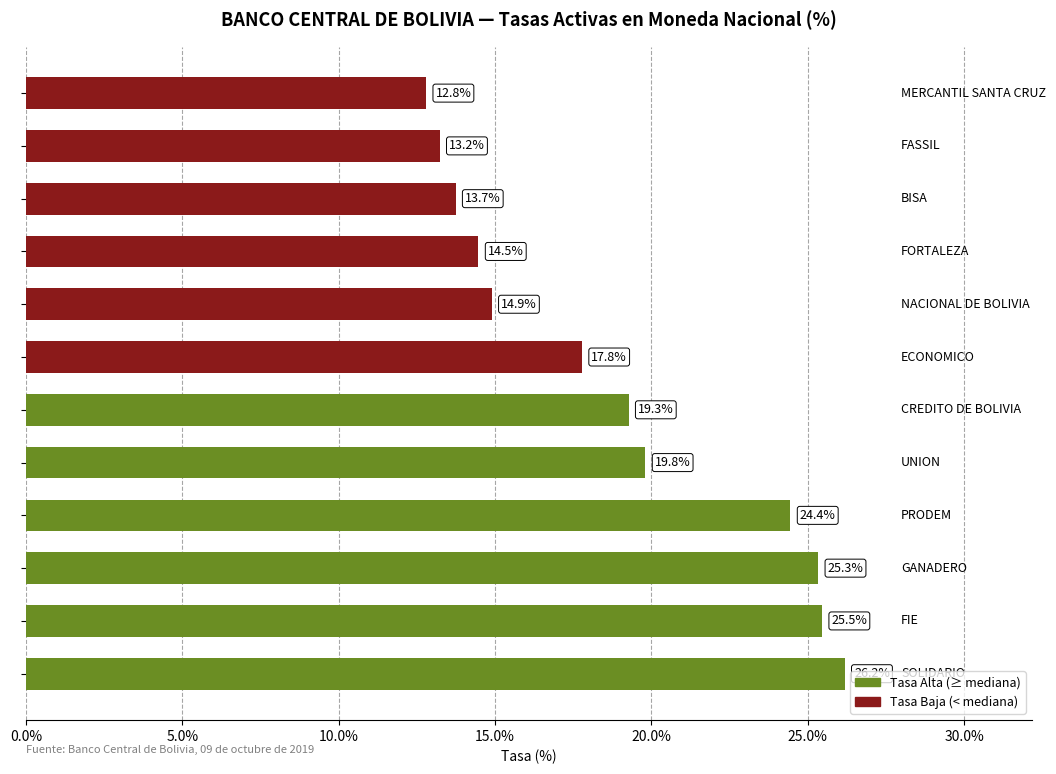

What is the difference between the maximum and minimum values?

13.4